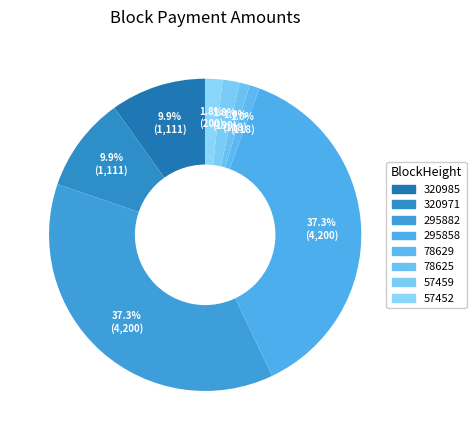

How many slices are in this pie chart?

8